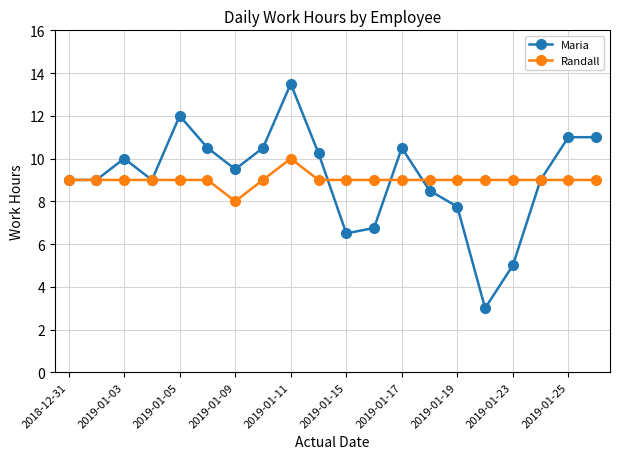

What is the highest value of the Randall series?

10.0